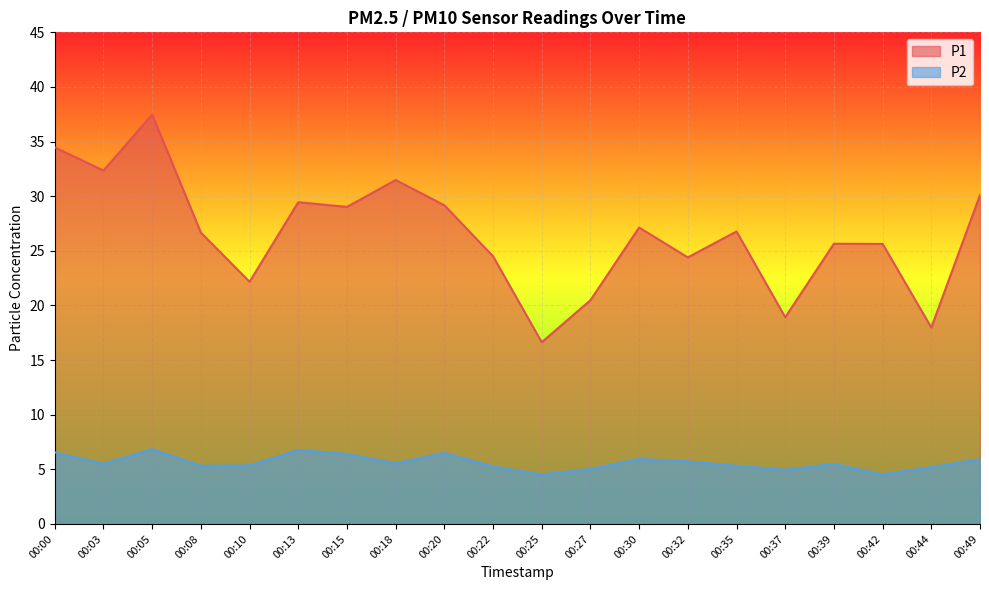

The P1 series shows 22.2 at 00:10. True or false?

True